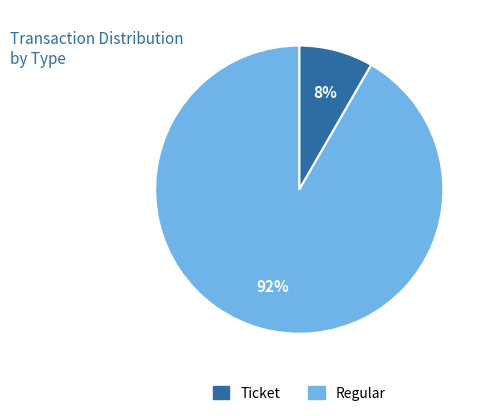

How many segments does this pie chart have?

2